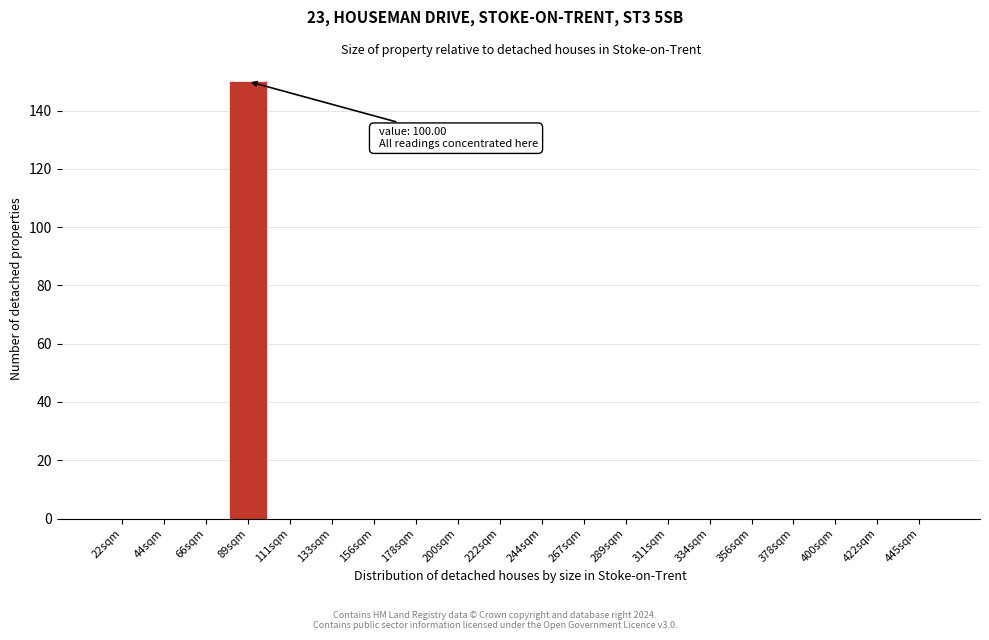

Reading left to right, what are all the values shown in this chart?

22sqm=0	44sqm=0	66sqm=0	89sqm=150	111sqm=0	133sqm=0	156sqm=0	178sqm=0	200sqm=0	222sqm=0	244sqm=0	267sqm=0	289sqm=0	311sqm=0	334sqm=0	356sqm=0	378sqm=0	400sqm=0	422sqm=0	445sqm=0